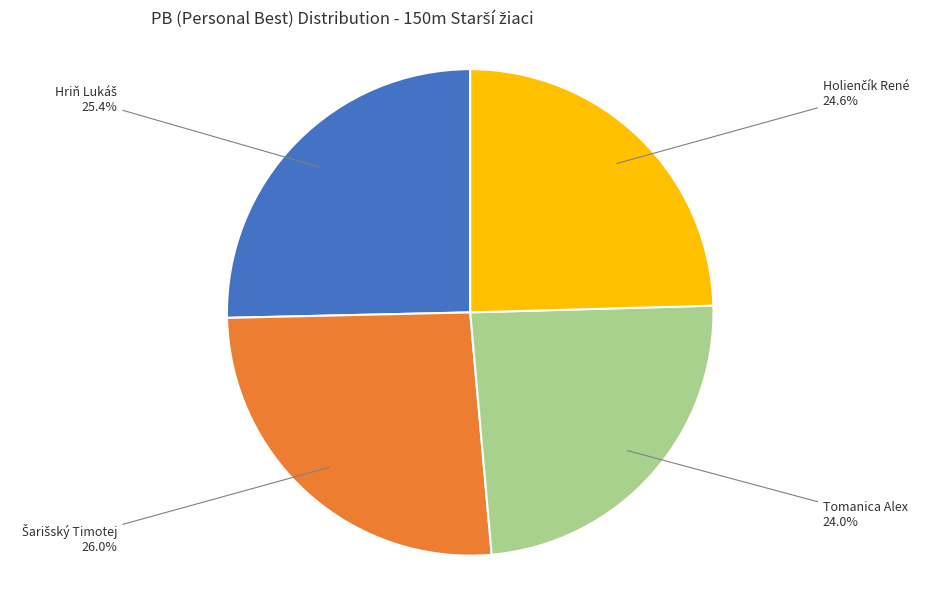

Is there any slice that represents more than half of the pie?

No